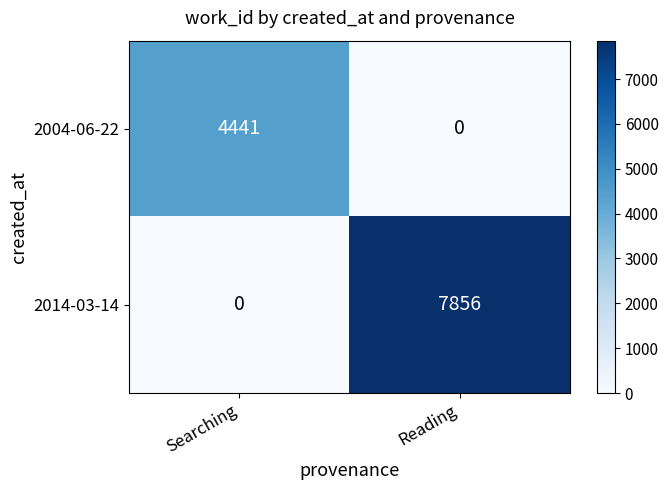

At which category is the sum across all series the highest?

Reading